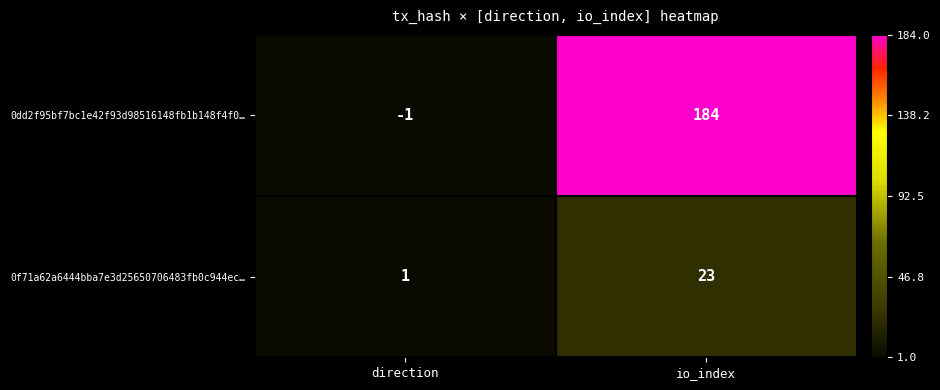

Reading left to right, transcribe all the data shown in this chart.

0dd2f95bf7bc1e42f93d98516148fb1b148f4f0…: direction=-1	io_index=184
0f71a62a6444bba7e3d25650706483fb0c944ec…: direction=1	io_index=23